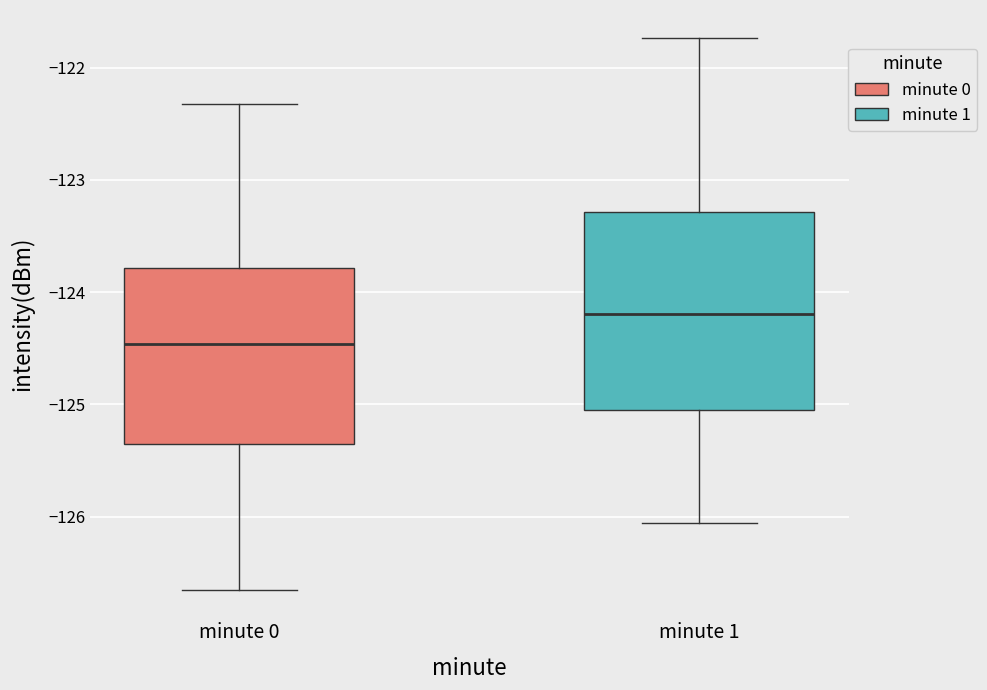

Which box's median line is the lowest?

minute 0